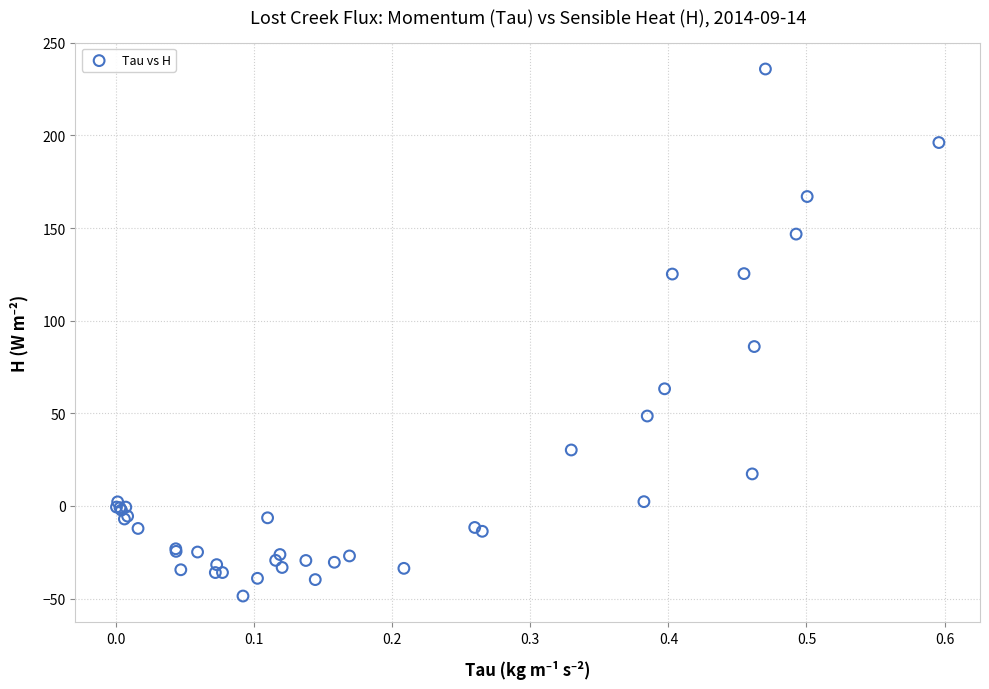

What Y value in the scatter plot is closest to 93?

86.0